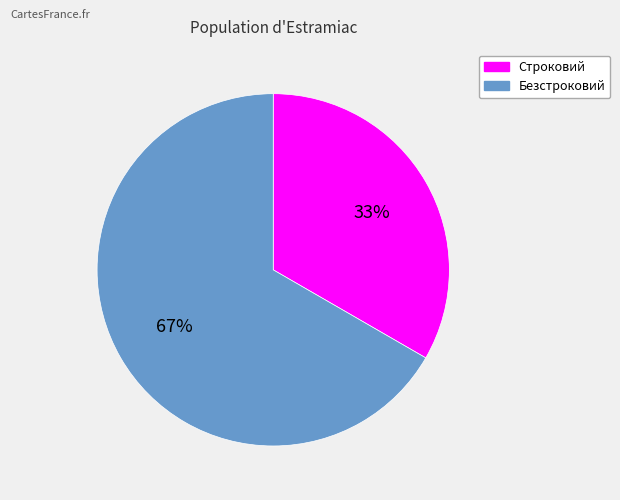

To the nearest percent, what portion does Строковий represent?

33%